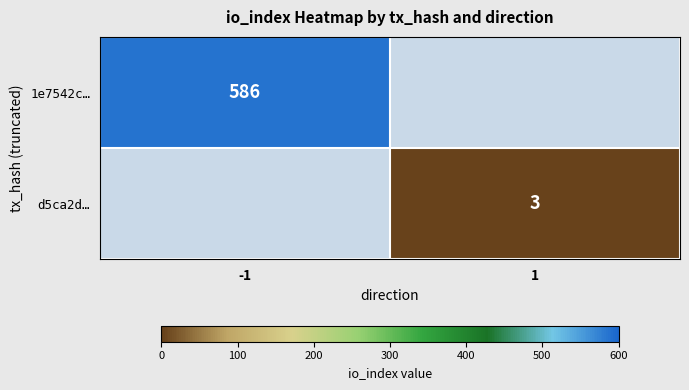

At which category does the chart reach its peak across all series?

-1